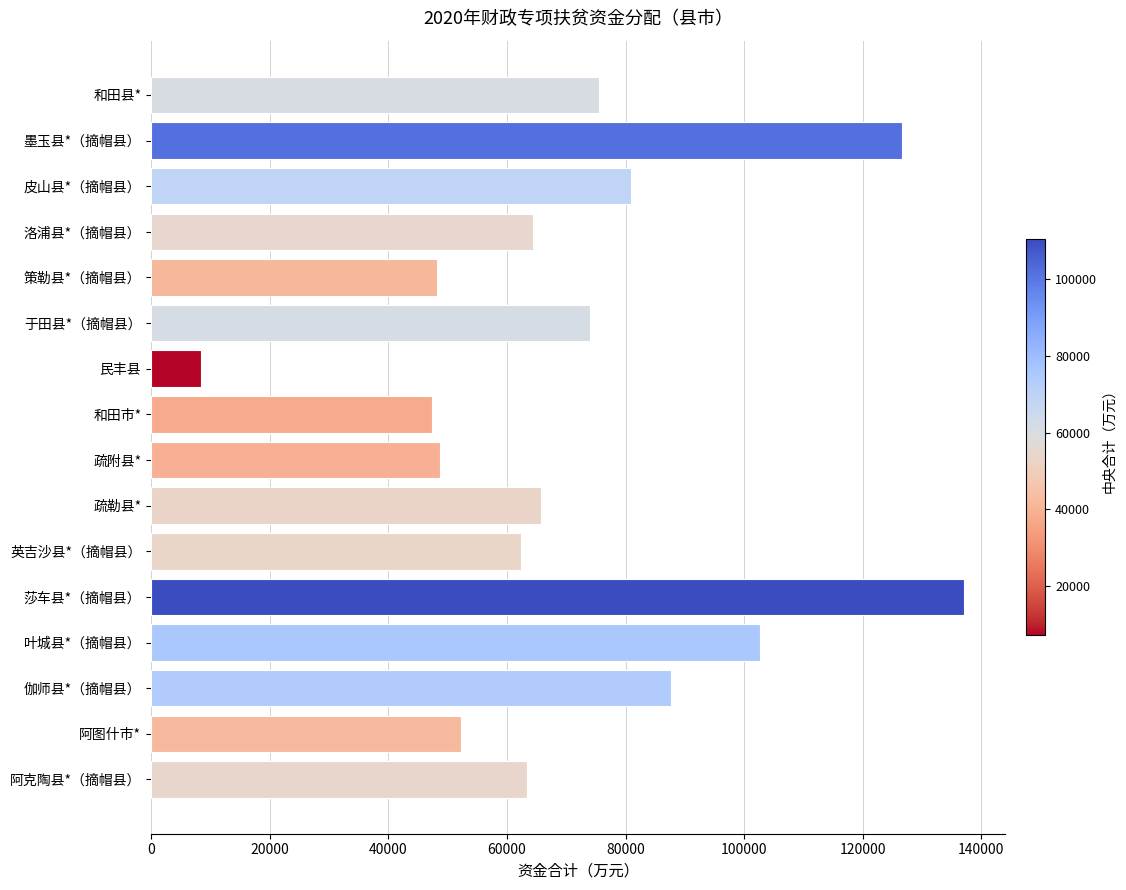

What is the change in value from 皮山县*（摘帽县） to 民丰县?

-72560